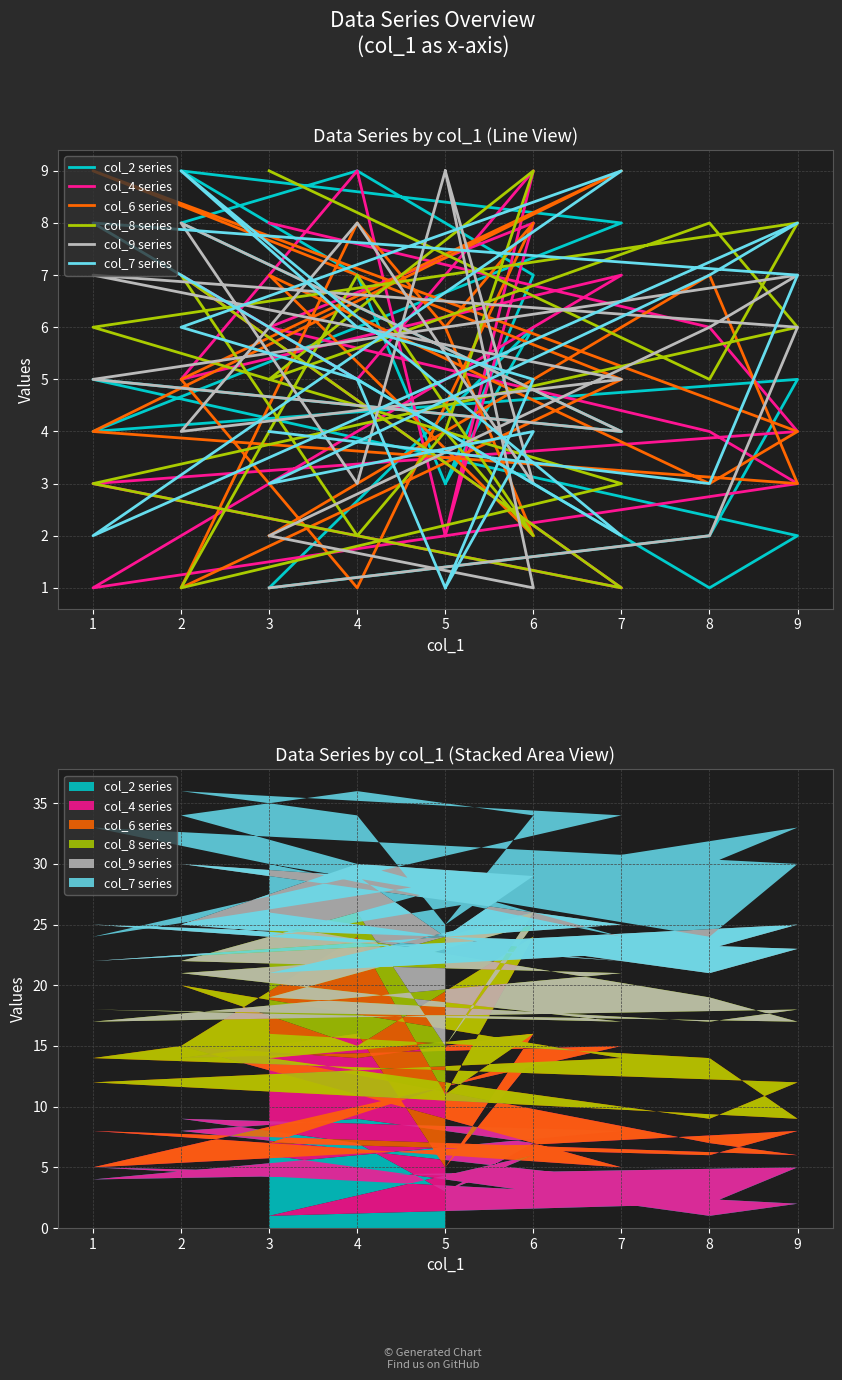

Which series has the largest total across all categories?

col_2 series